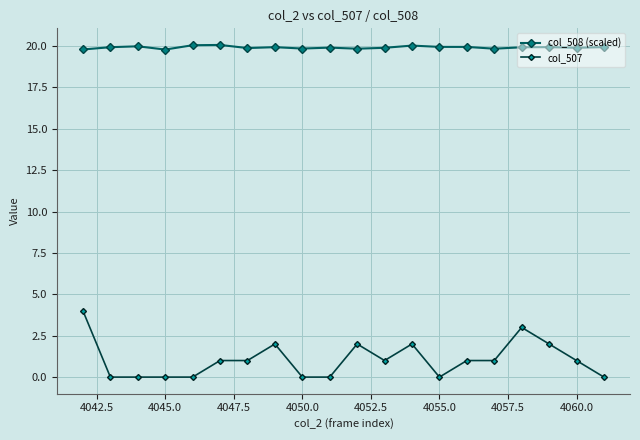

True or false: col_507 and col_508 (scaled) cross at least once.

False